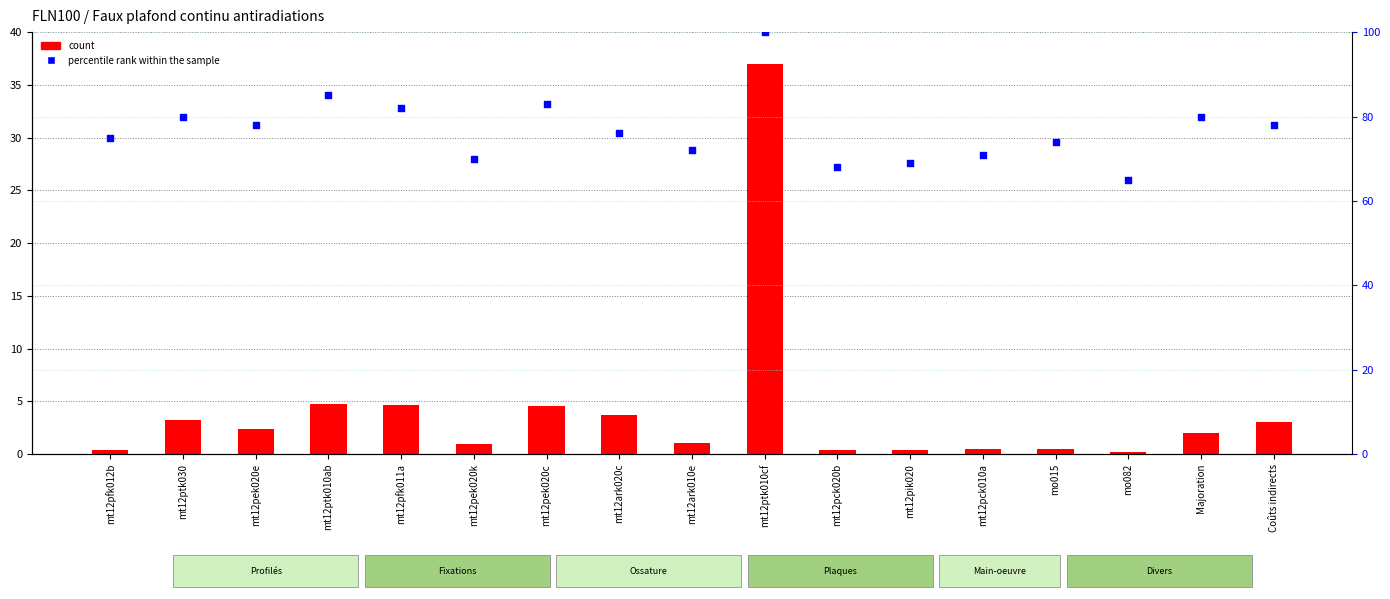

Which series reaches the minimum Y coordinate?

count